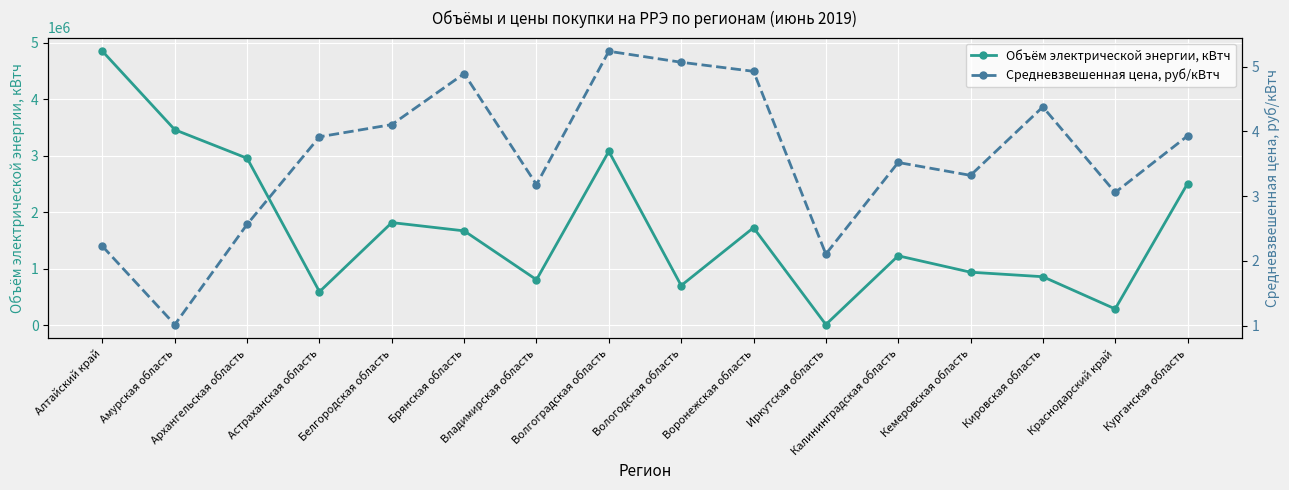

Rank the series by their average value, from highest to lowest.

Объём электрической энергии, кВтч, Средневзвешенная цена, руб/кВтч